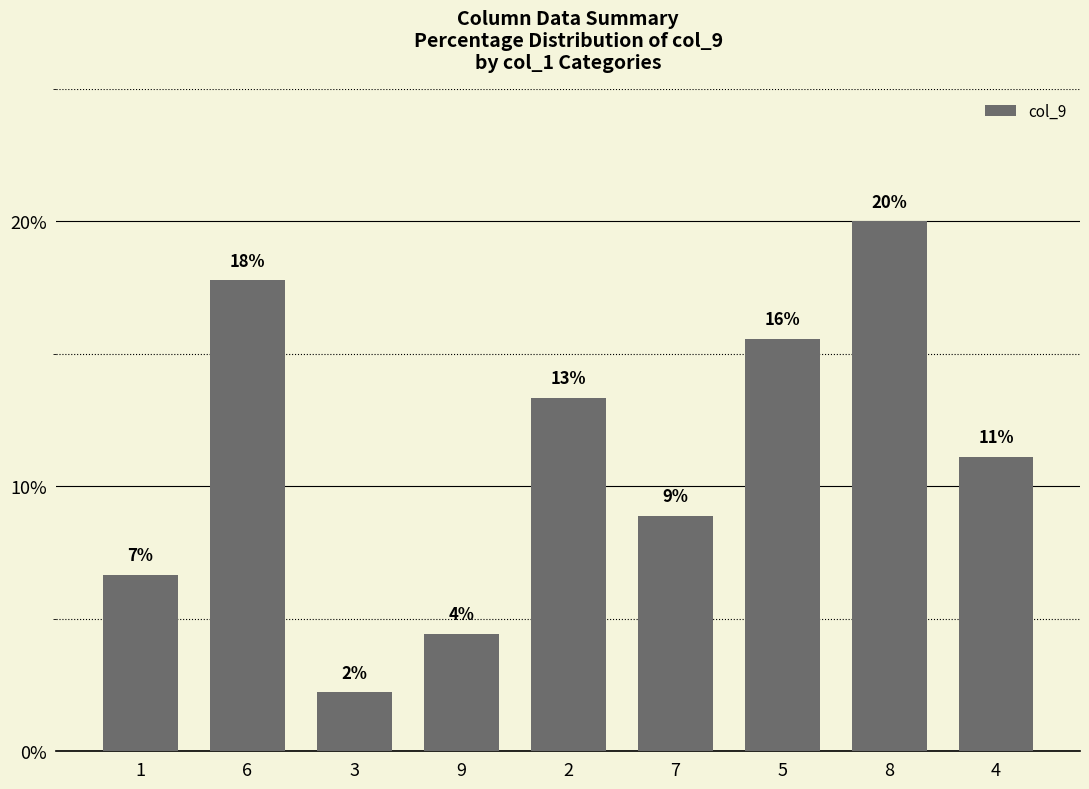

Reading right to left, extract all data points from this chart.

4=11.1	8=20.0	5=15.6	7=8.9	2=13.3	9=4.4	3=2.2	6=17.8	1=6.7